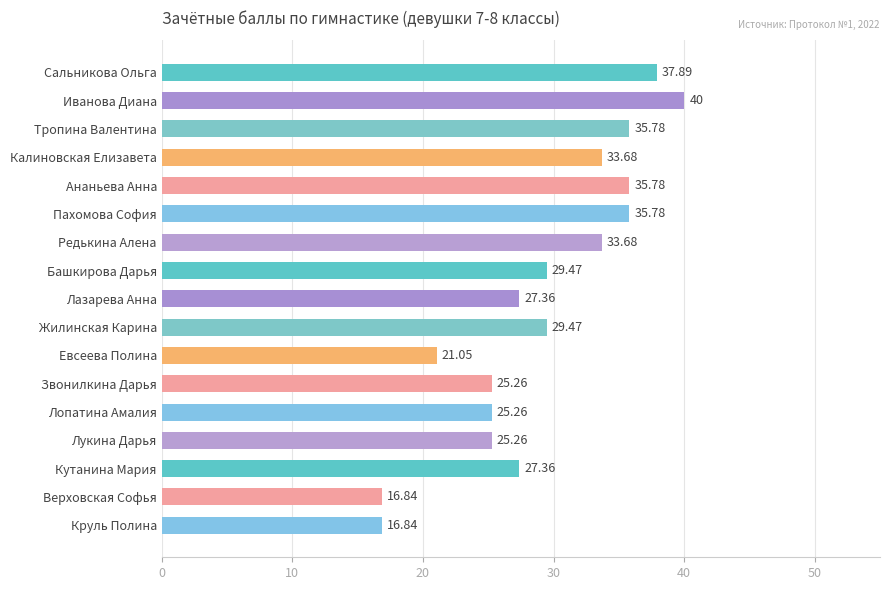

What is the label of the 6th bar from the bottom?

Звонилкина Дарья